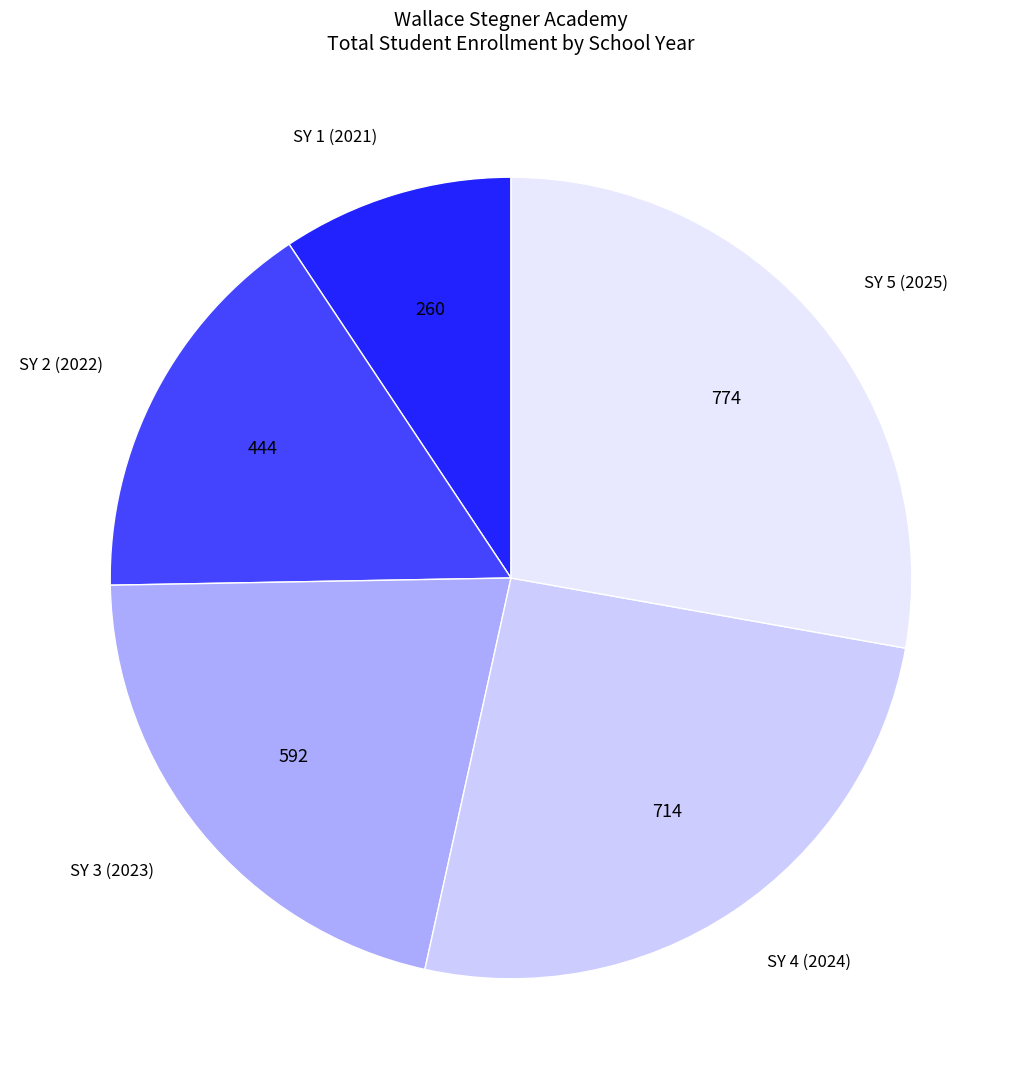

Approximately how many times larger is the value at SY 3 (2023) compared to SY 5 (2025)?

0.8